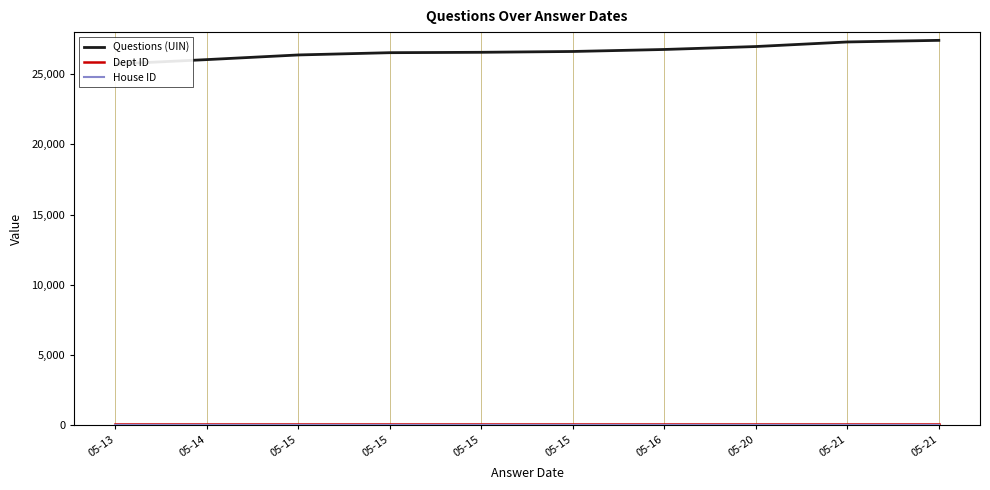

What is the value of the House ID point at the 5th from the left?

1